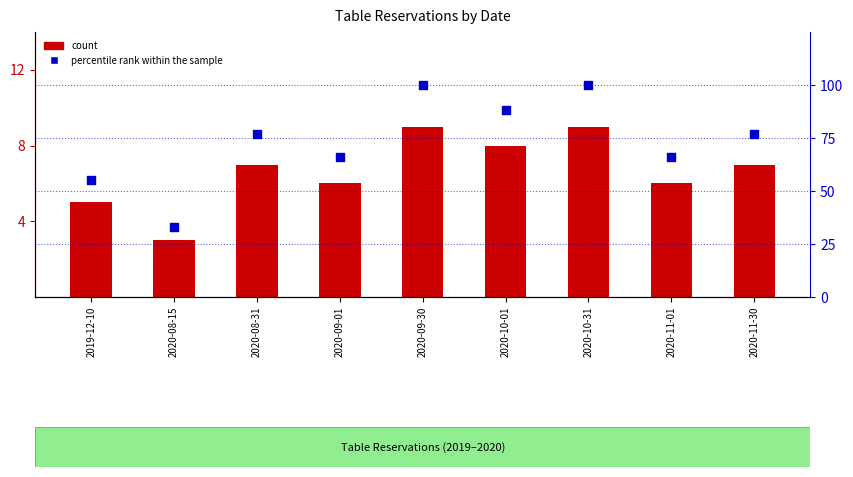

Is the value of percentile rank within the sample at 2020-10-31 greater than the value of count at 2020-10-31?

Yes